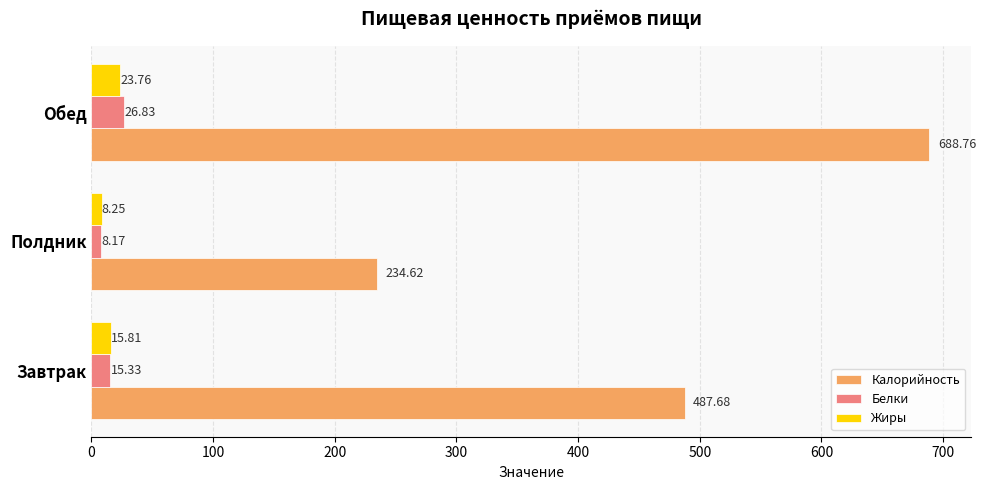

What is the average value of the Жиры series?

15.9